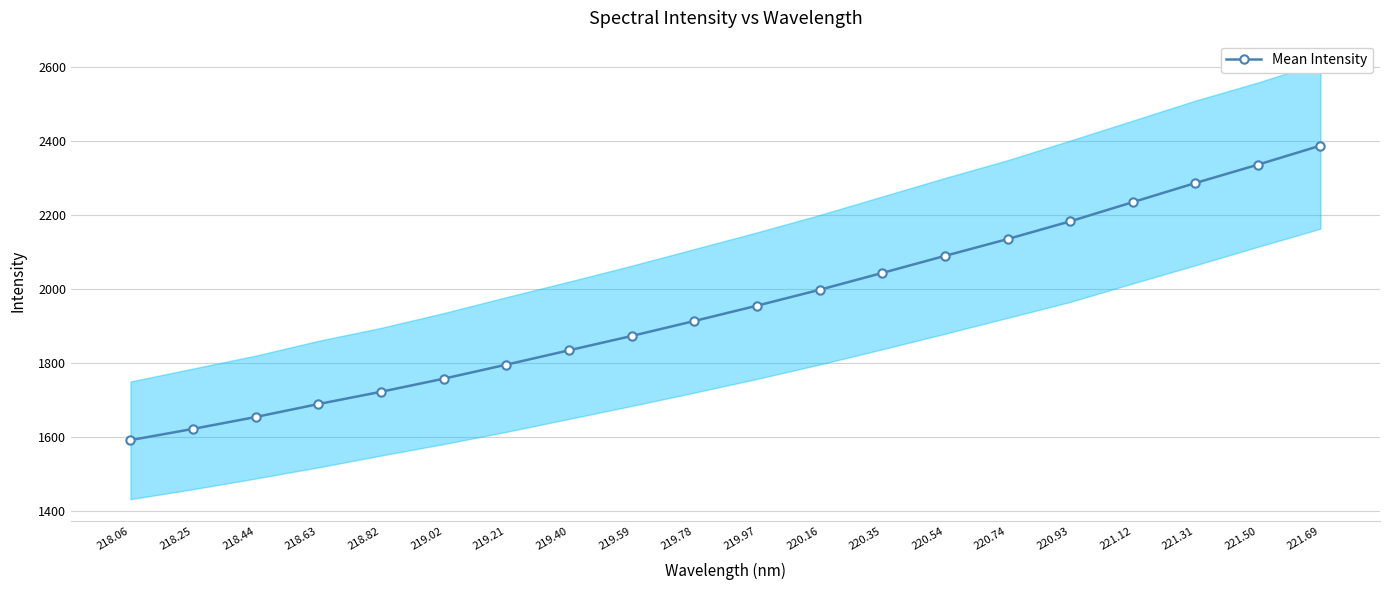

Count the number of values greater than 1954.

10